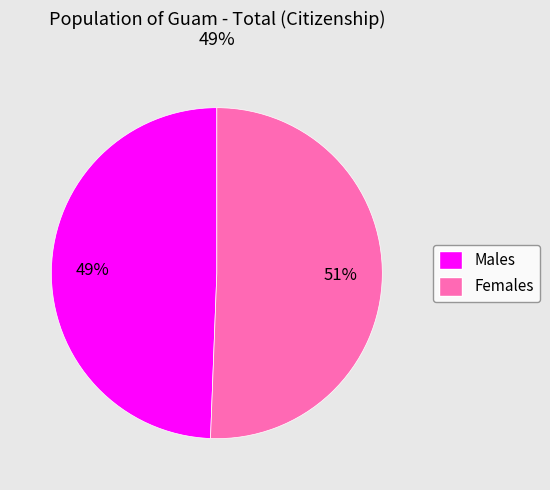

To the nearest percent, what is the combined percentage of Males and Females?

100%